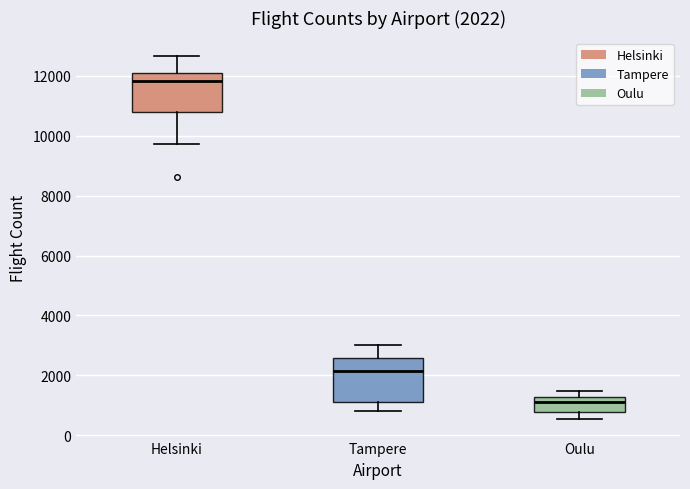

Which box's median line is the lowest?

Oulu